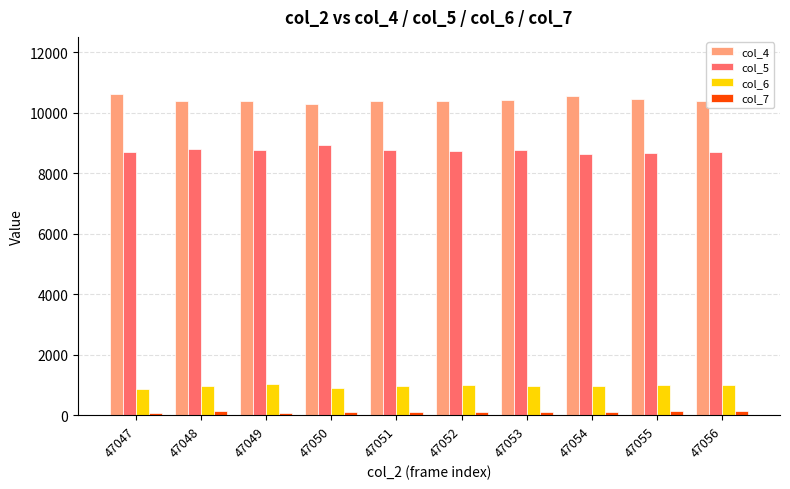

What is the difference between the second highest and minimum values in the col_5 series?

167